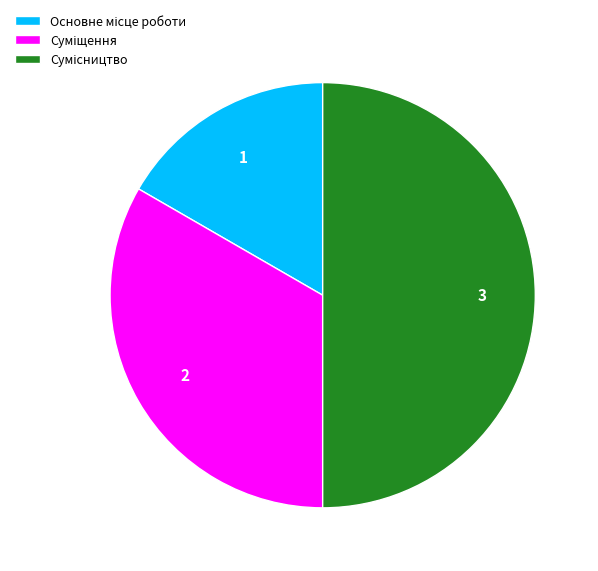

To the nearest percent, what is the average slice percentage?

33%